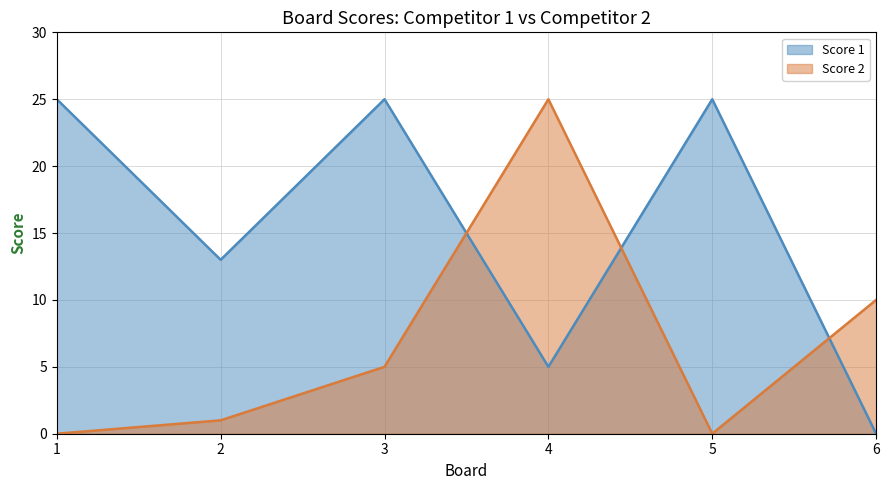

The value of Score 1 at 4 is 5. True or false?

True